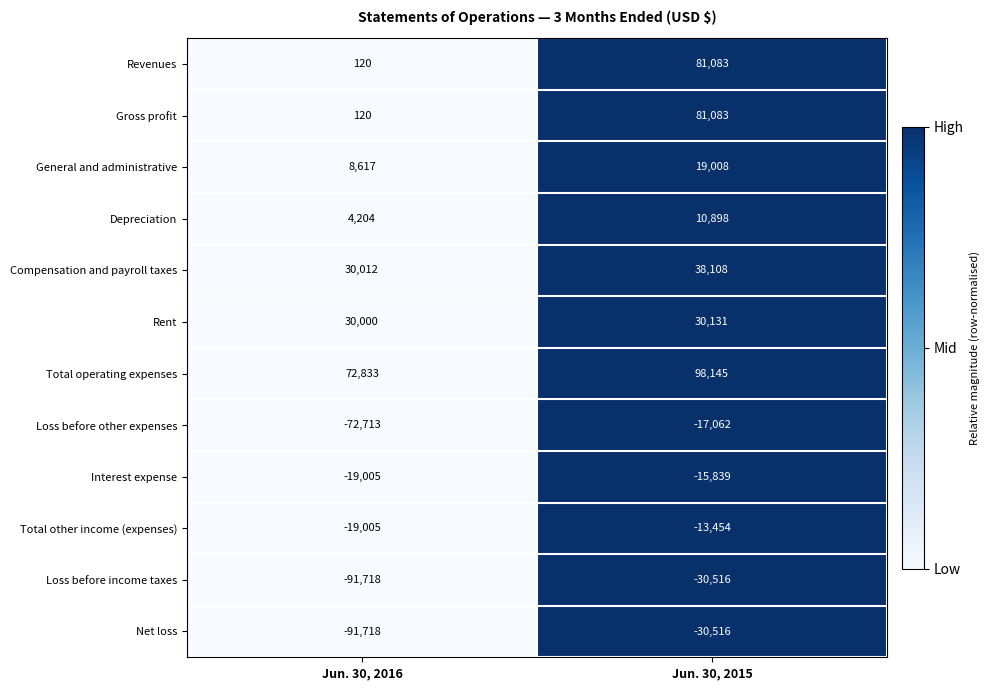

Reading left to right, list all the values displayed in this chart.

Revenues: 120	81083
Gross profit: 120	81083
General and administrative: 8617	19008
Depreciation: 4204	10898
Compensation and payroll taxes: 30012	38108
Rent: 30000	30131
Total operating expenses: 72833	98145
Loss before other expenses: -72713	-17062
Interest expense: -19005	-15839
Total other income (expenses): -19005	-13454
Loss before income taxes: -91718	-30516
Net loss: -91718	-30516